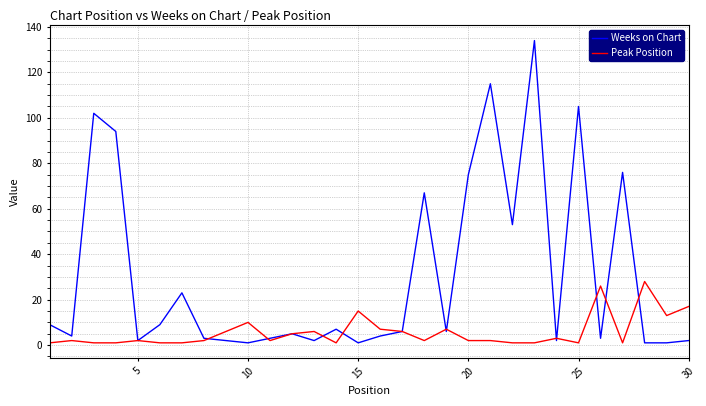

After their last crossing, which series has the higher values: Weeks on Chart or Peak Position?

Peak Position